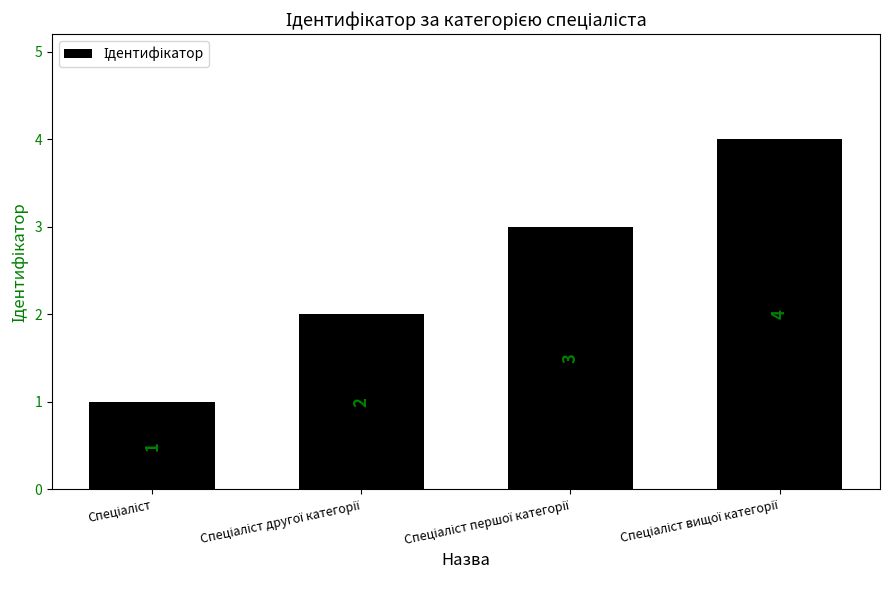

How many values are between 2 and 4?

3